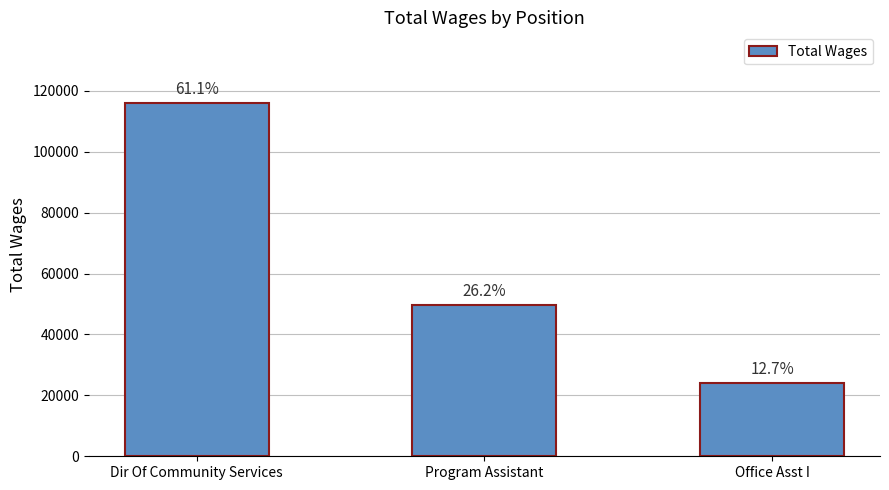

What is the difference between the values at Dir Of Community Services and Office Asst I?

91808